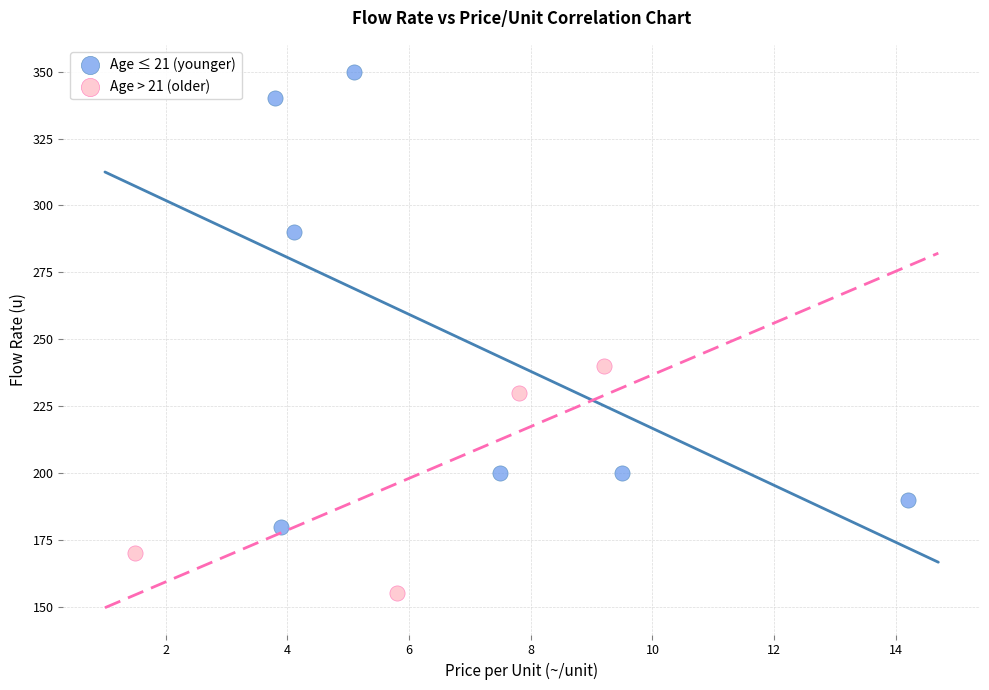

What are all the series names shown in the legend?

Age ≤ 21 (younger), Age > 21 (older)